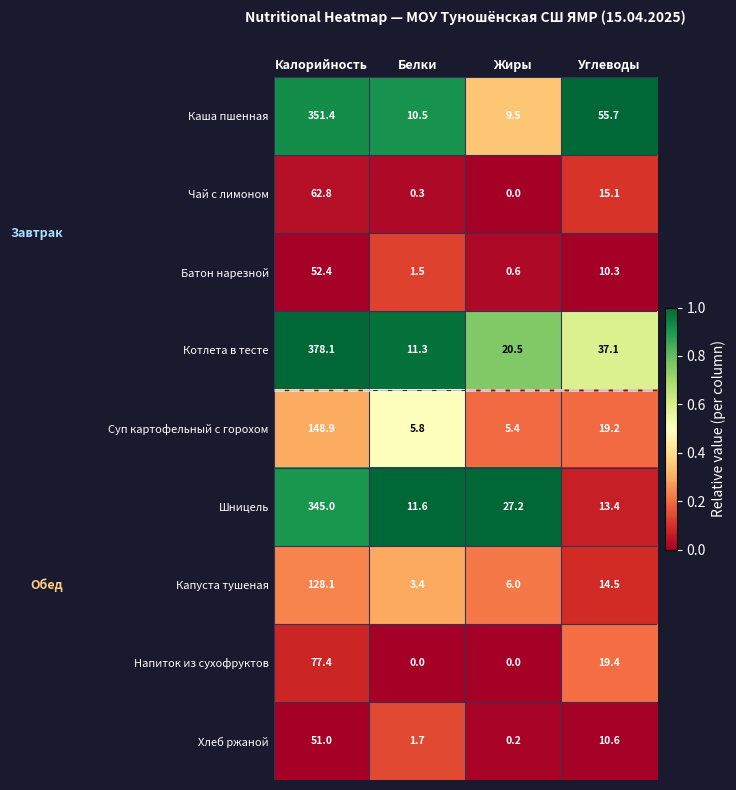

List the series in order of their peak value, lowest first.

Хлеб ржаной, Батон нарезной, Чай с лимоном, Напиток из сухофруктов, Капуста тушеная, Суп картофельный с горохом, Шницель, Каша пшенная, Котлета в тесте